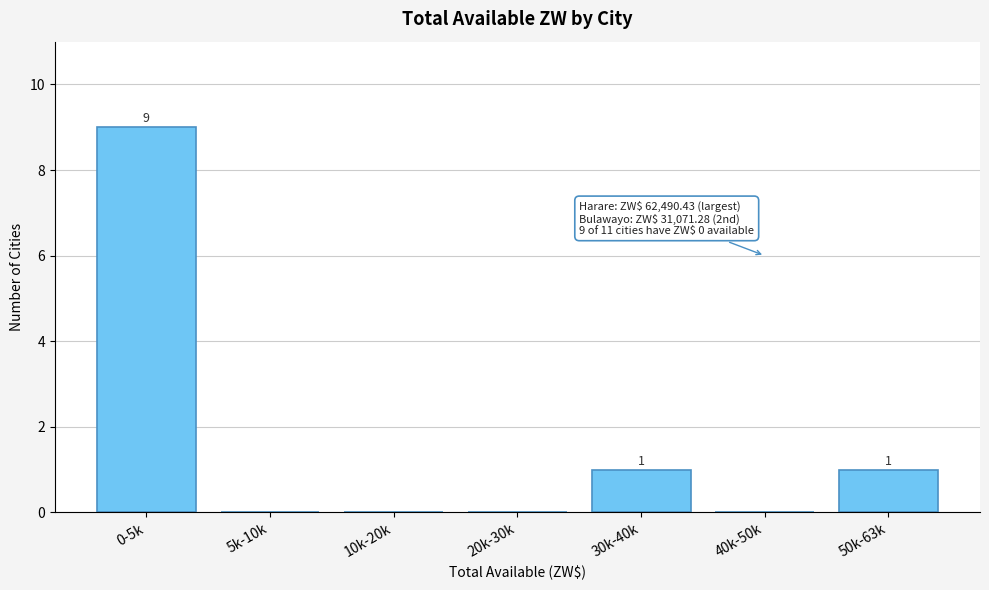

Reading left to right, list all the values displayed in this chart.

0-5k=9	5k-10k=0	10k-20k=0	20k-30k=0	30k-40k=1	40k-50k=0	50k-63k=1